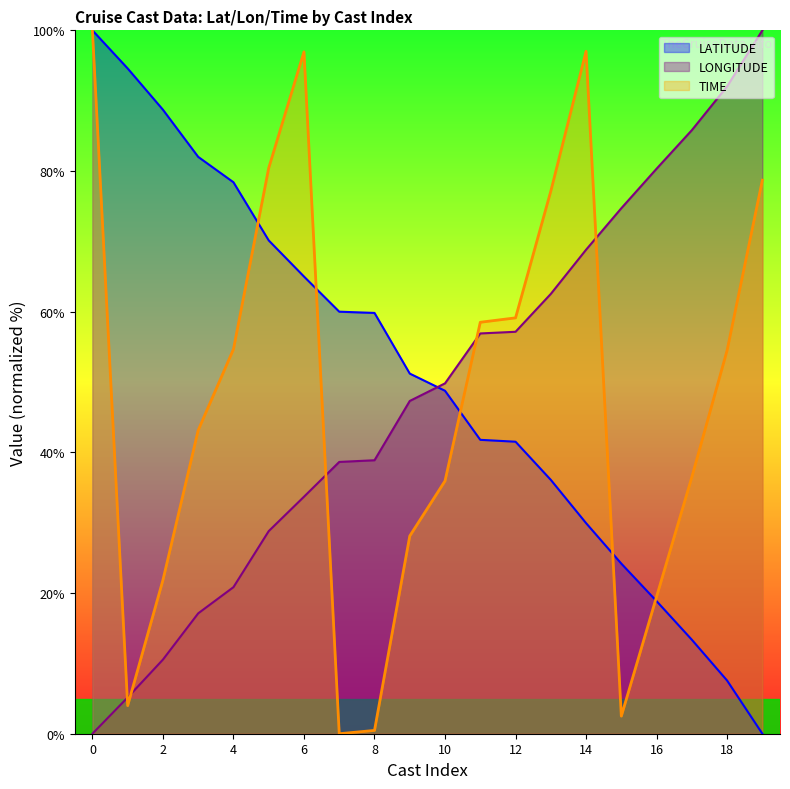

How many lines are shown in the chart?

3